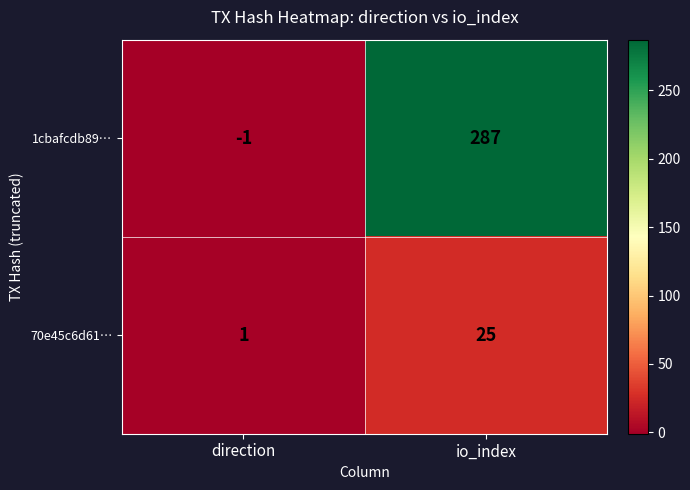

The value of 70e45c6d61… at io_index is 17. True or false?

False